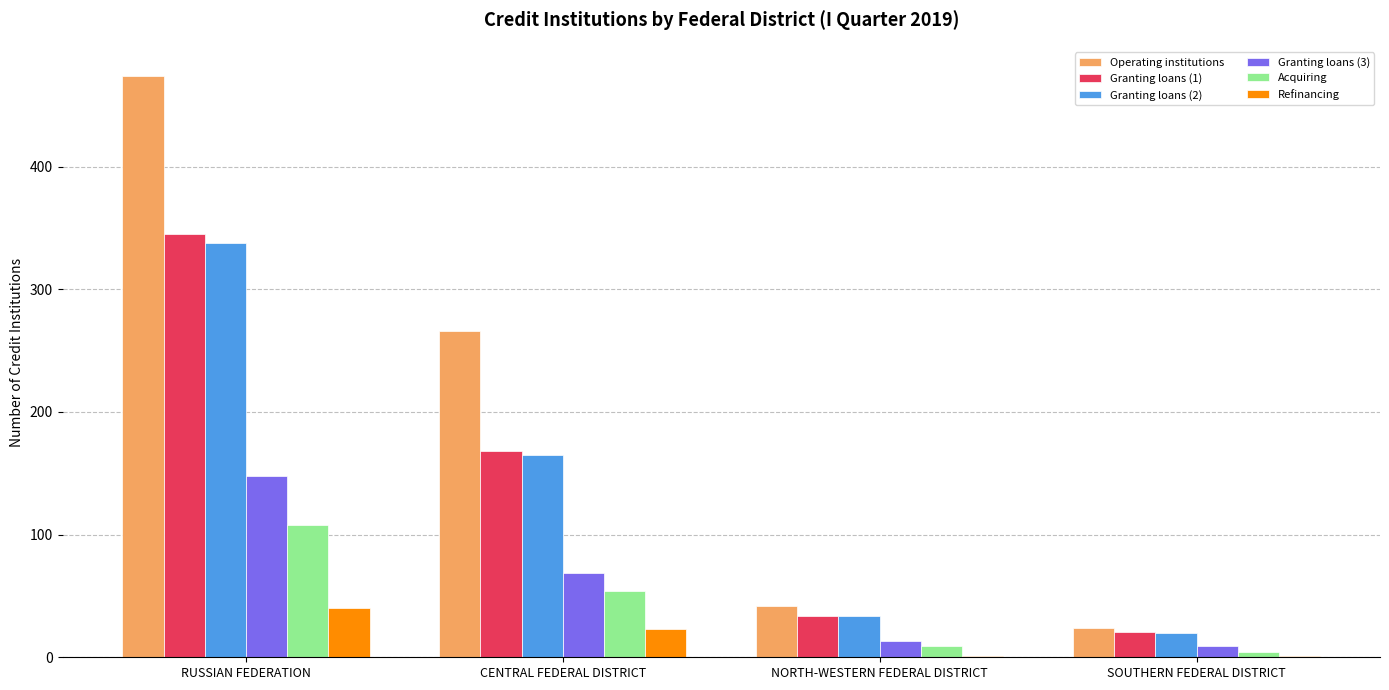

Are the bars horizontal?

No